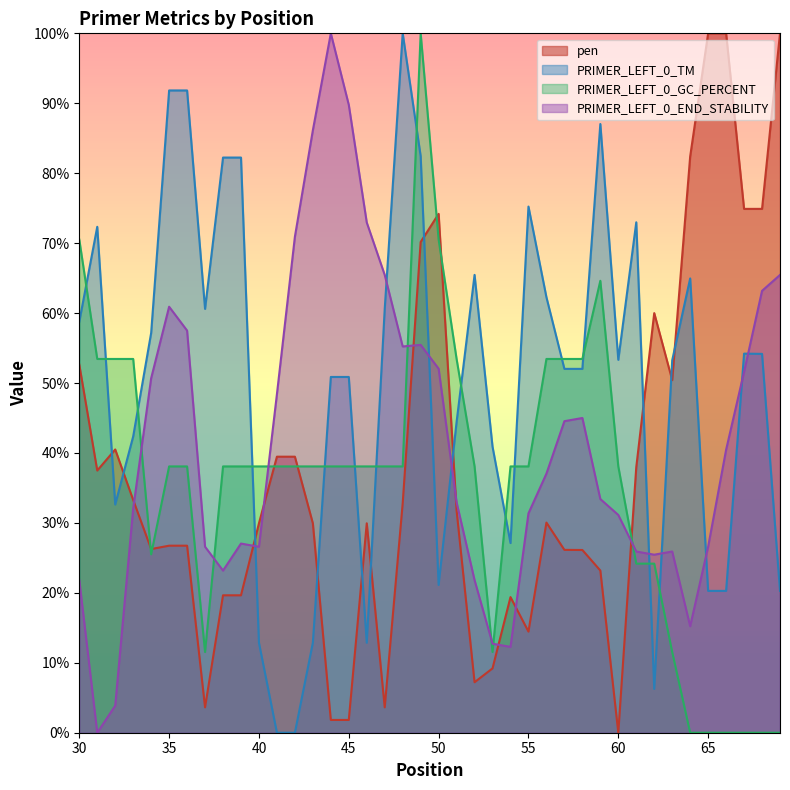

At which label does PRIMER_LEFT_0_END_STABILITY reach its peak?

44